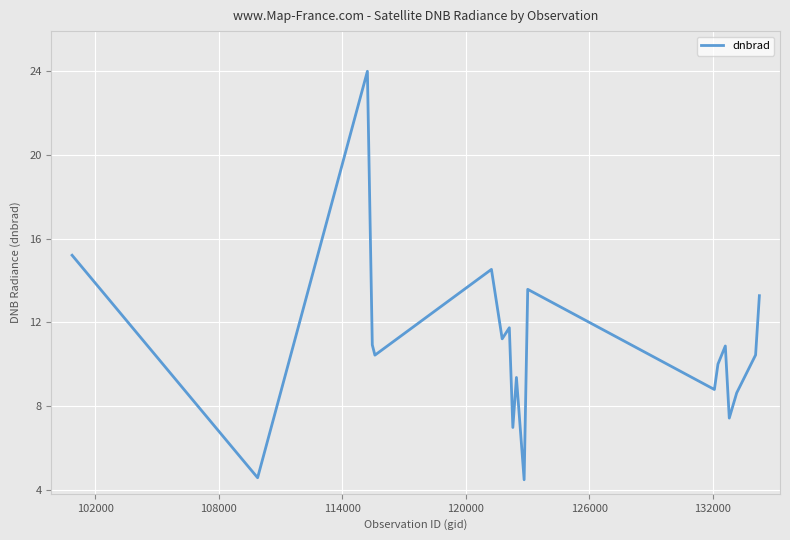

What is the smallest value displayed?

4.5